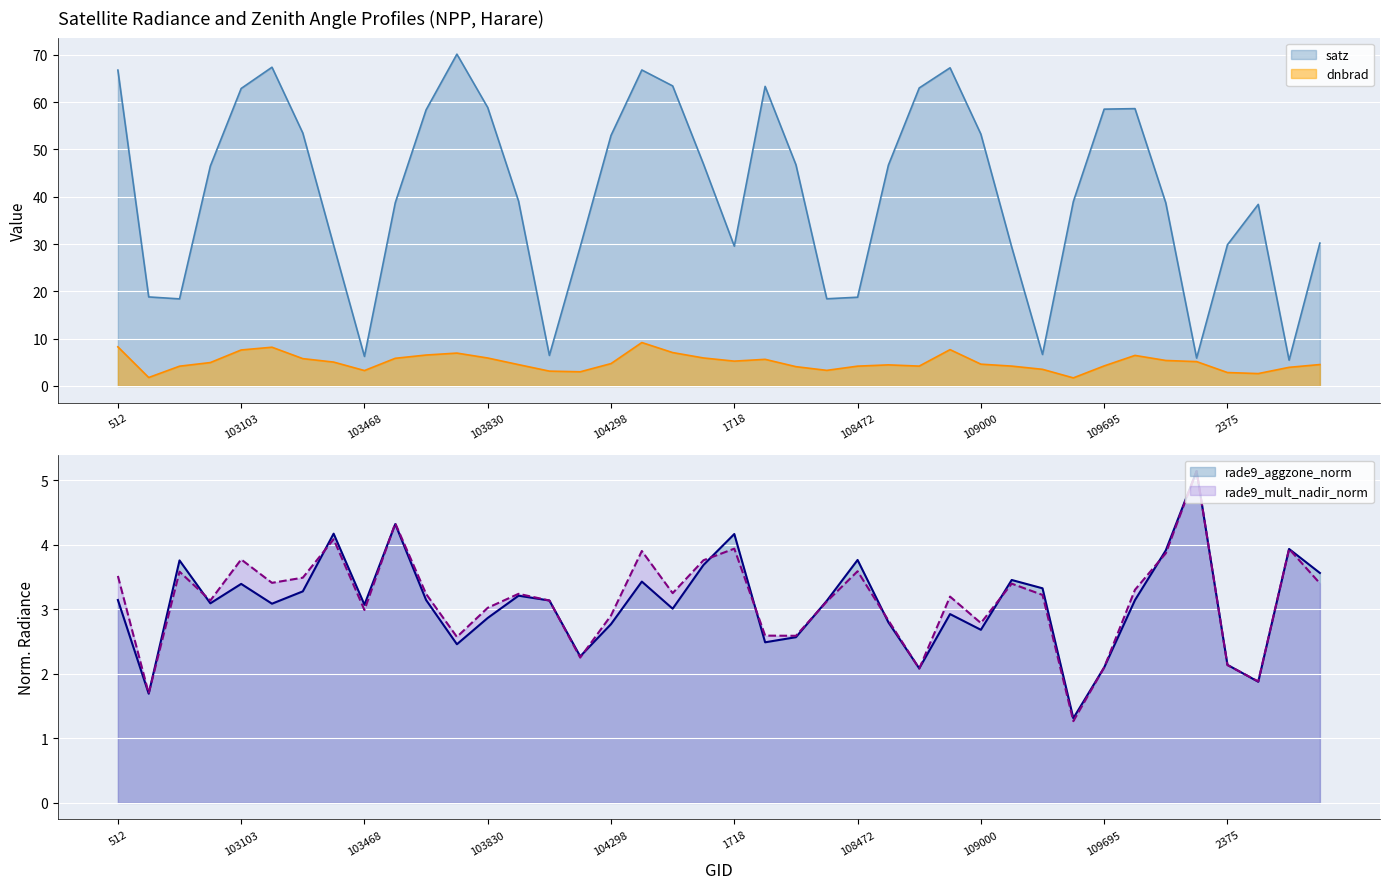

What position from the right is 512?

40